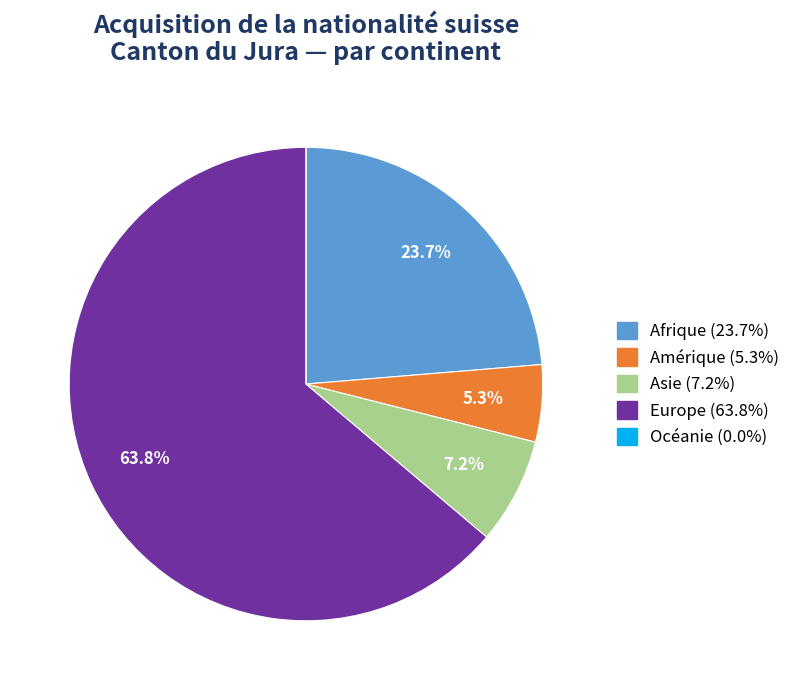

How much of the chart is everything except Amérique?

94.7%